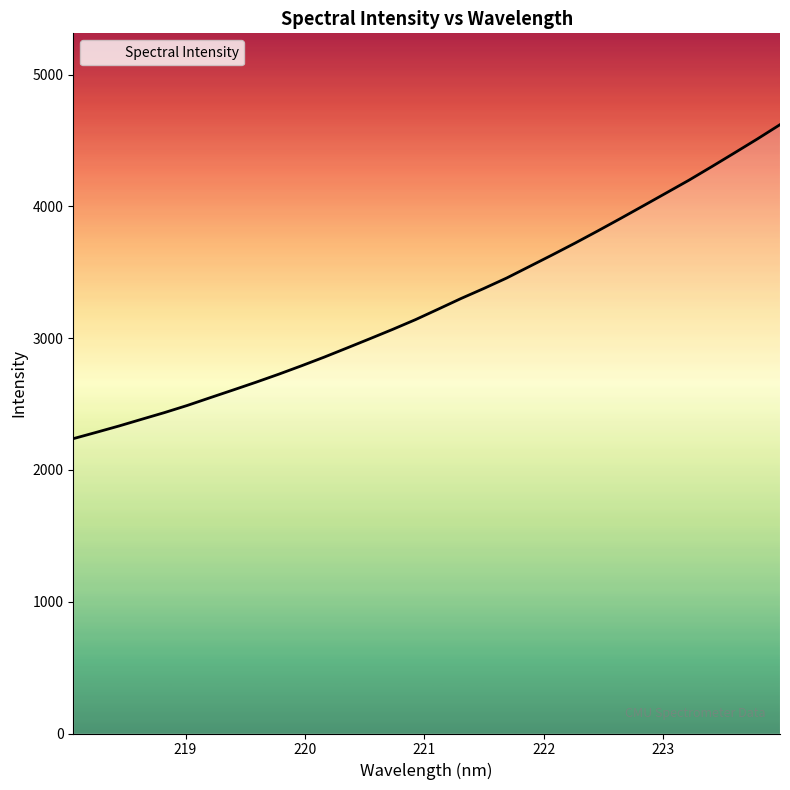

What is the difference between the maximum and minimum values?

2382.5